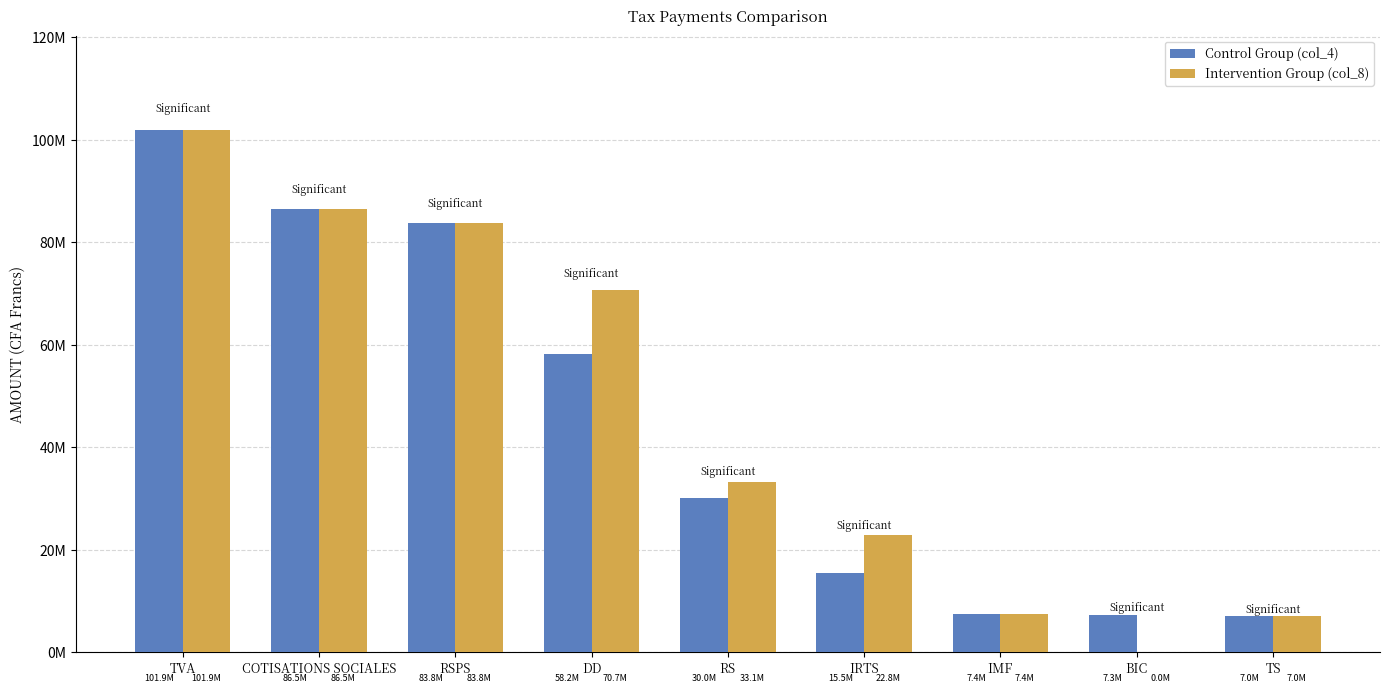

Are the bars grouped side by side (vs. stacked)?

Yes